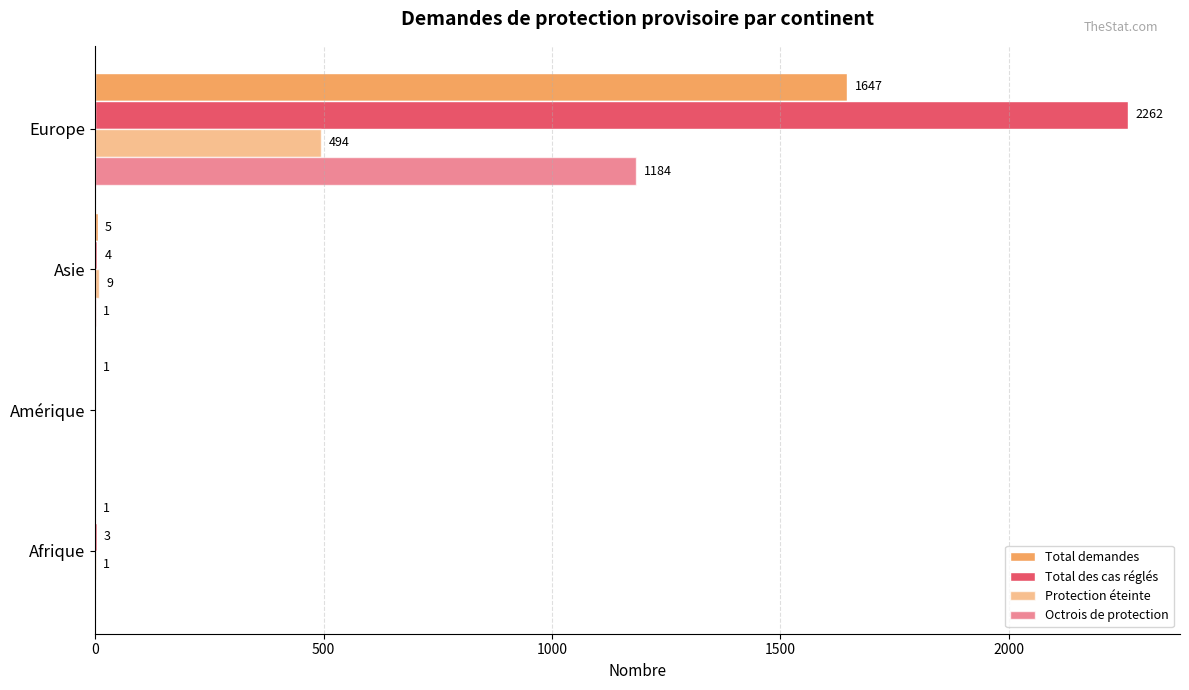

List the series in order of their overall mean, lowest first.

Protection éteinte, Octrois de protection, Total demandes, Total des cas réglés